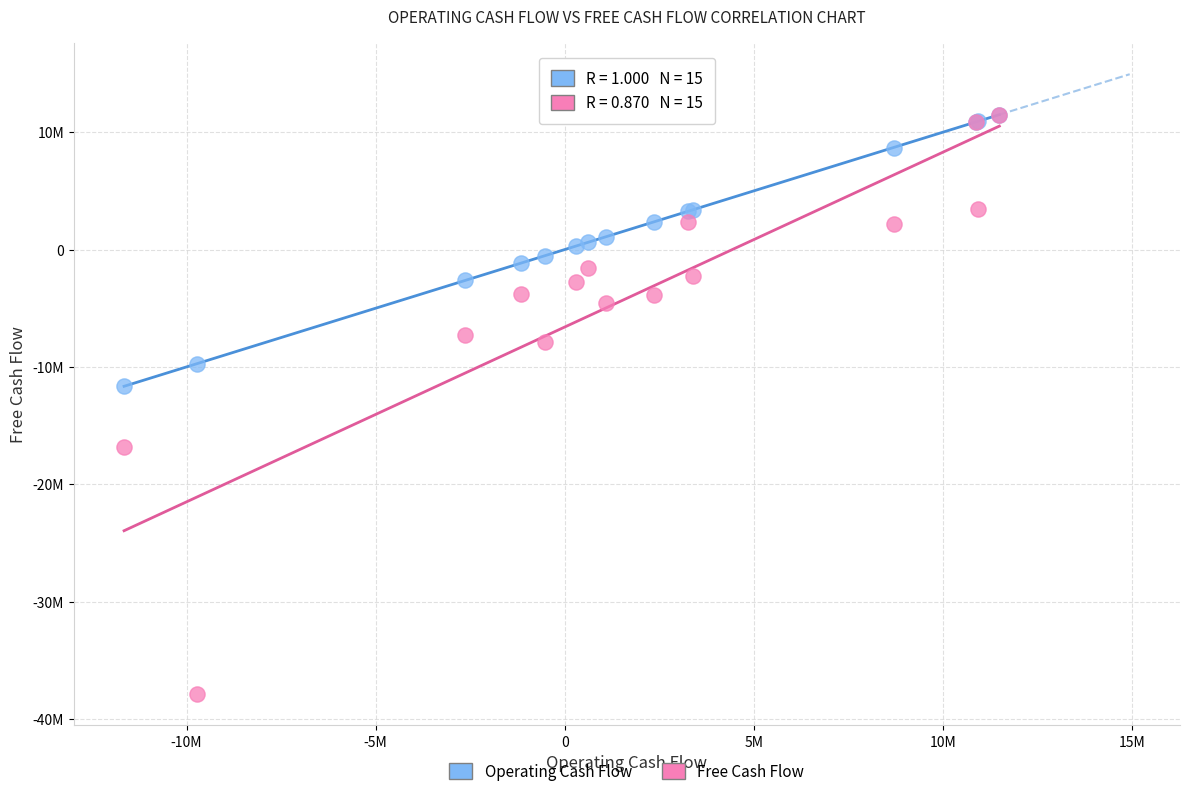

What are all the series names shown in the legend?

Operating Cash Flow, Free Cash Flow